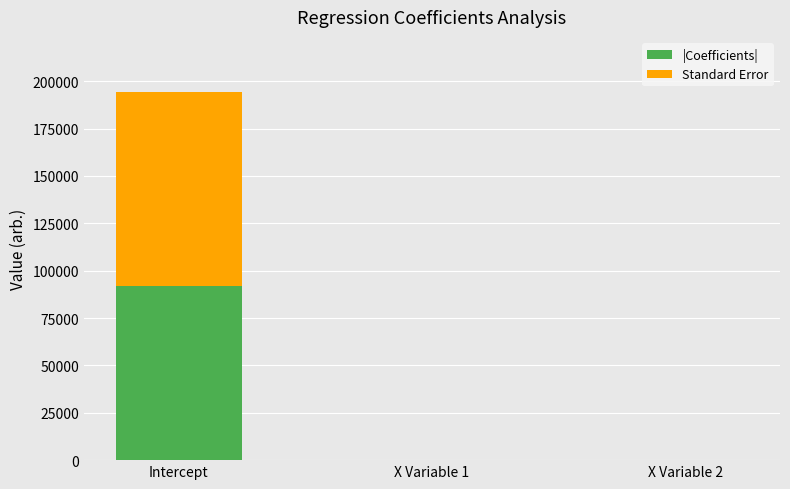

At which category is the sum across all series the highest?

Intercept